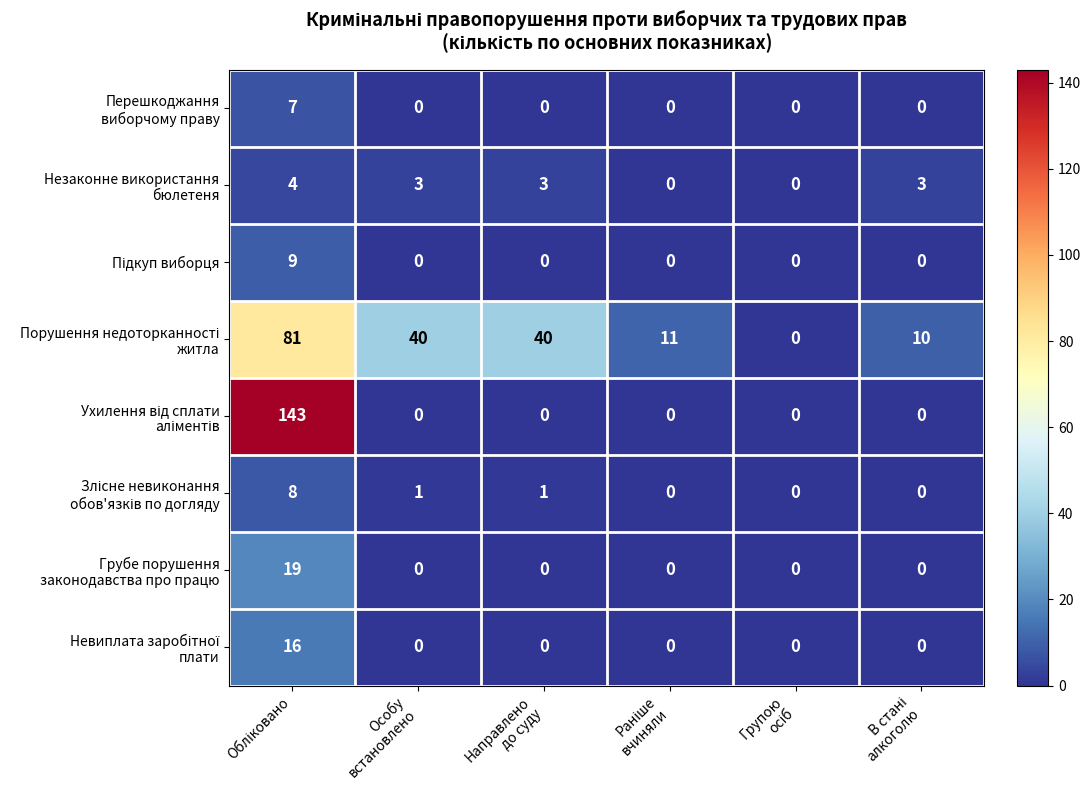

At how many categories does at least one series exceed 12?

3